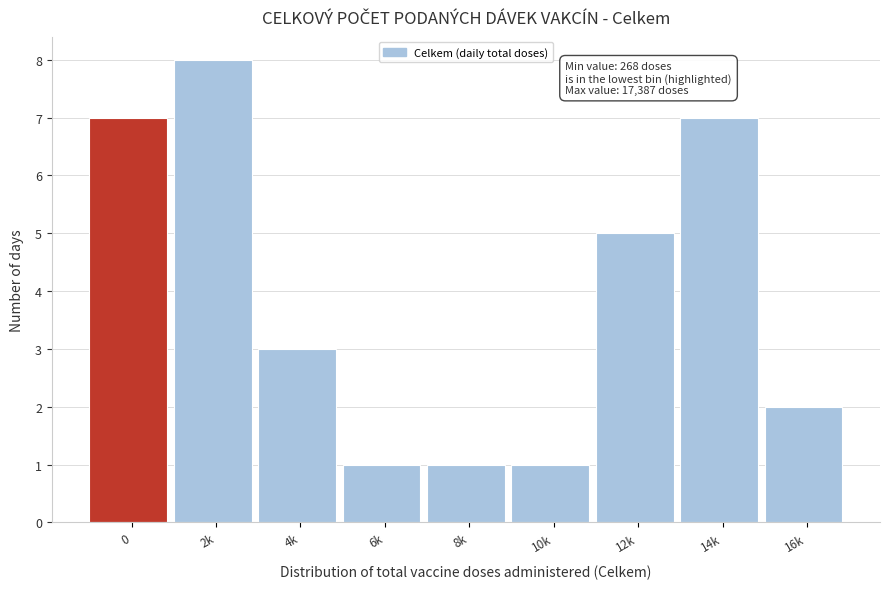

Reading left to right, transcribe all the data shown in this chart.

7	8	3	1	1	1	5	7	2